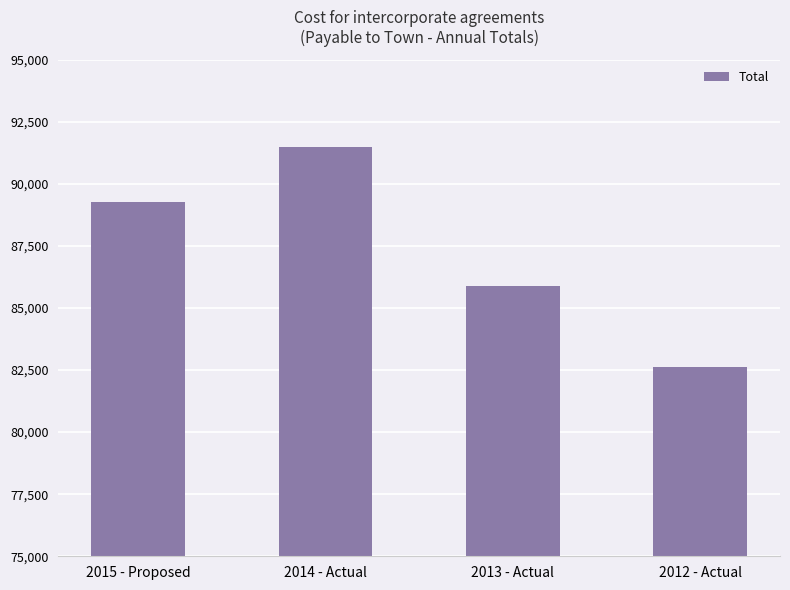

What is the change in value from 2015 - Proposed to 2013 - Actual?

-3364.4